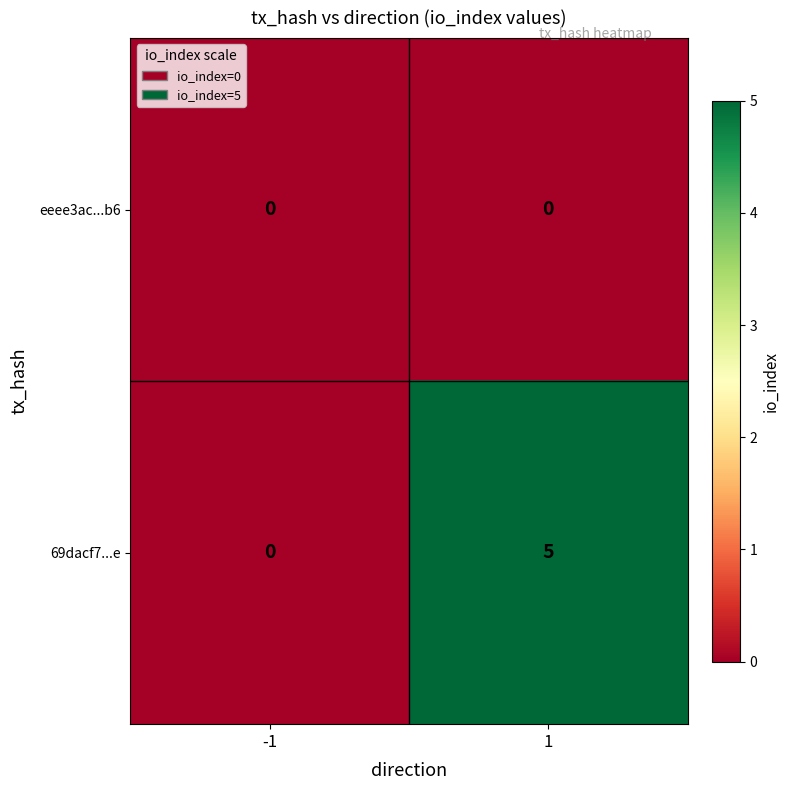

Rank the series by their maximum value, from lowest to highest.

eeee3ac...b6, 69dacf7...e